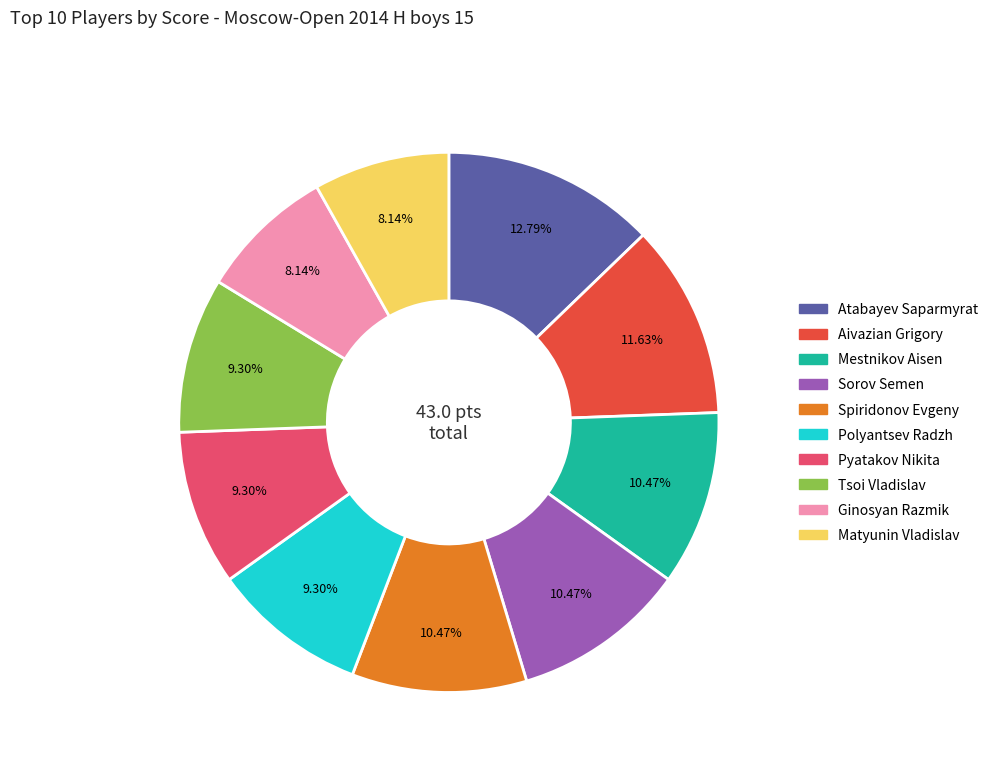

Is there a majority slice in this chart?

No